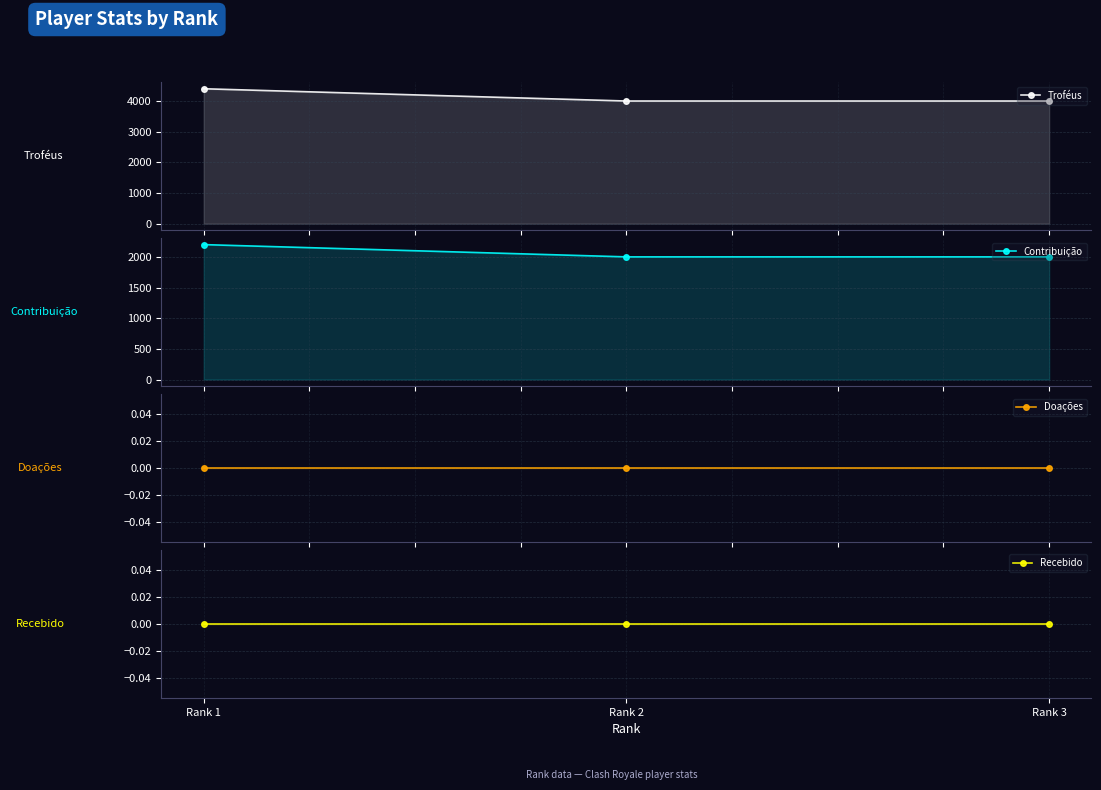

What is the total value across all series at Rank 1?

6601